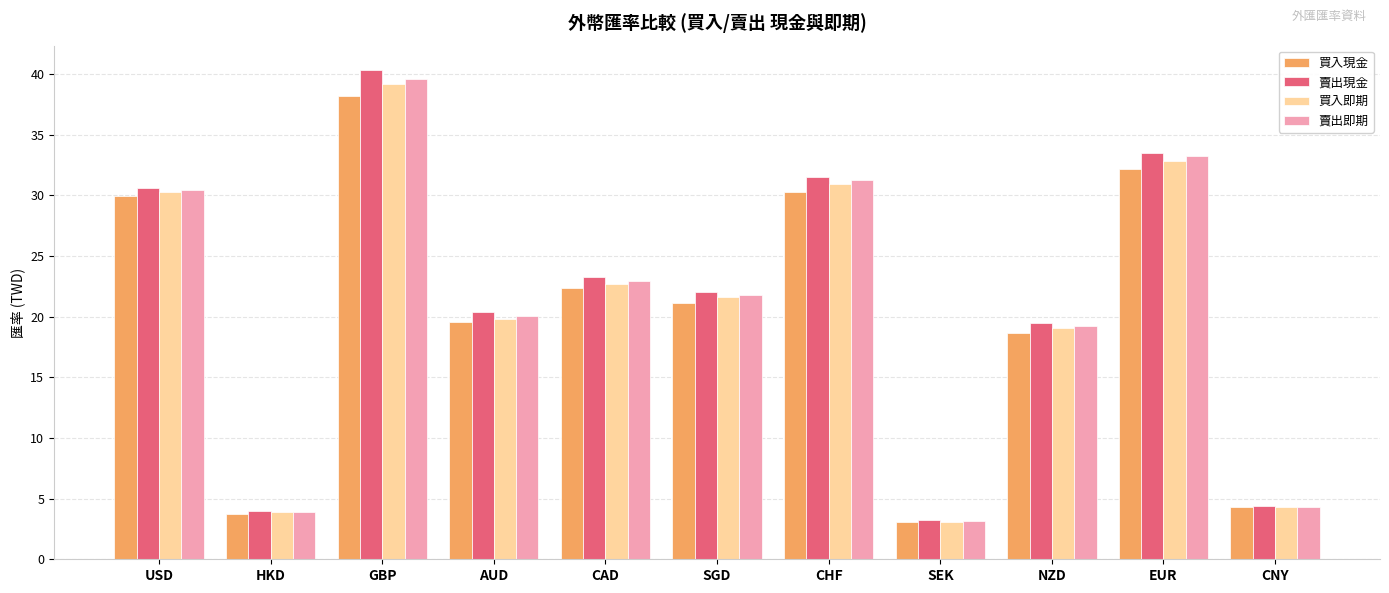

Does the chart contain any negative values?

No